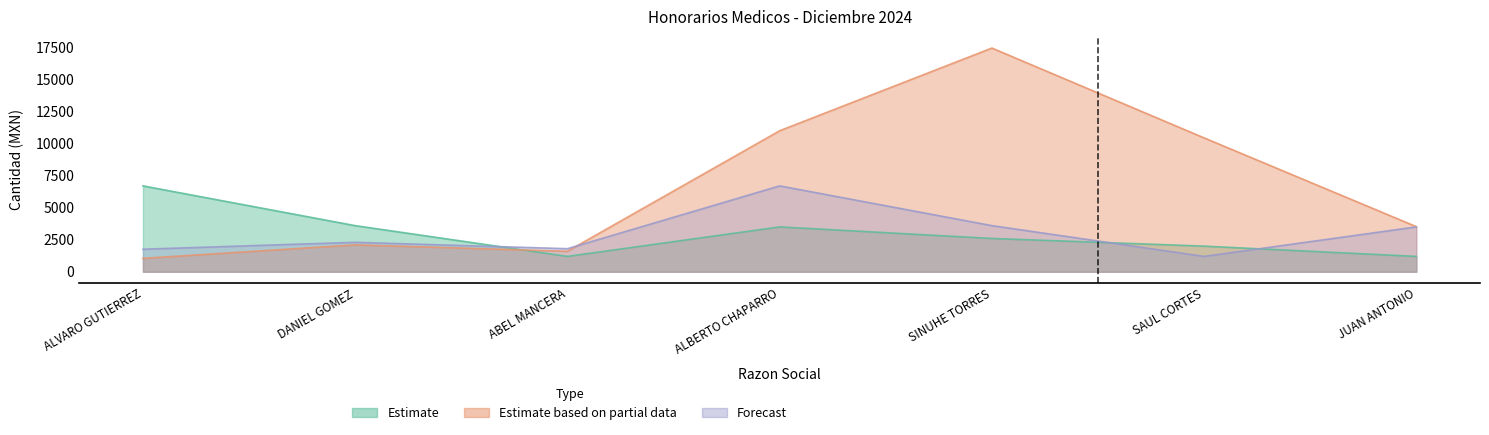

True or false: Estimate based on partial data has more than 0 interior local peaks.

True